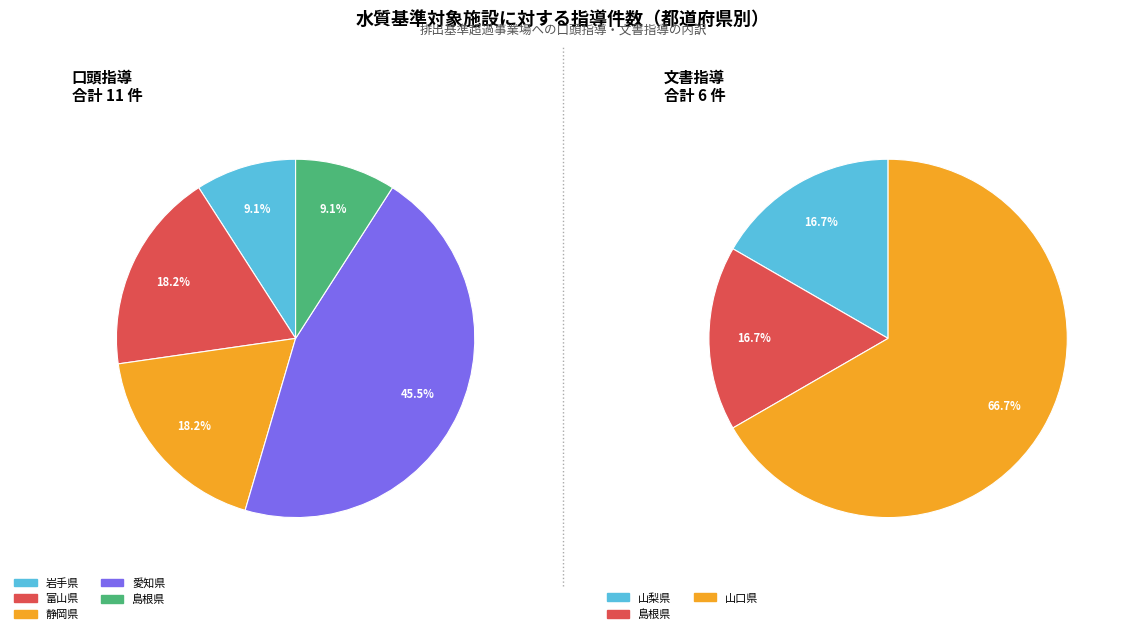

The 秋田県 slice represents 10% of the pie. True or false?

False